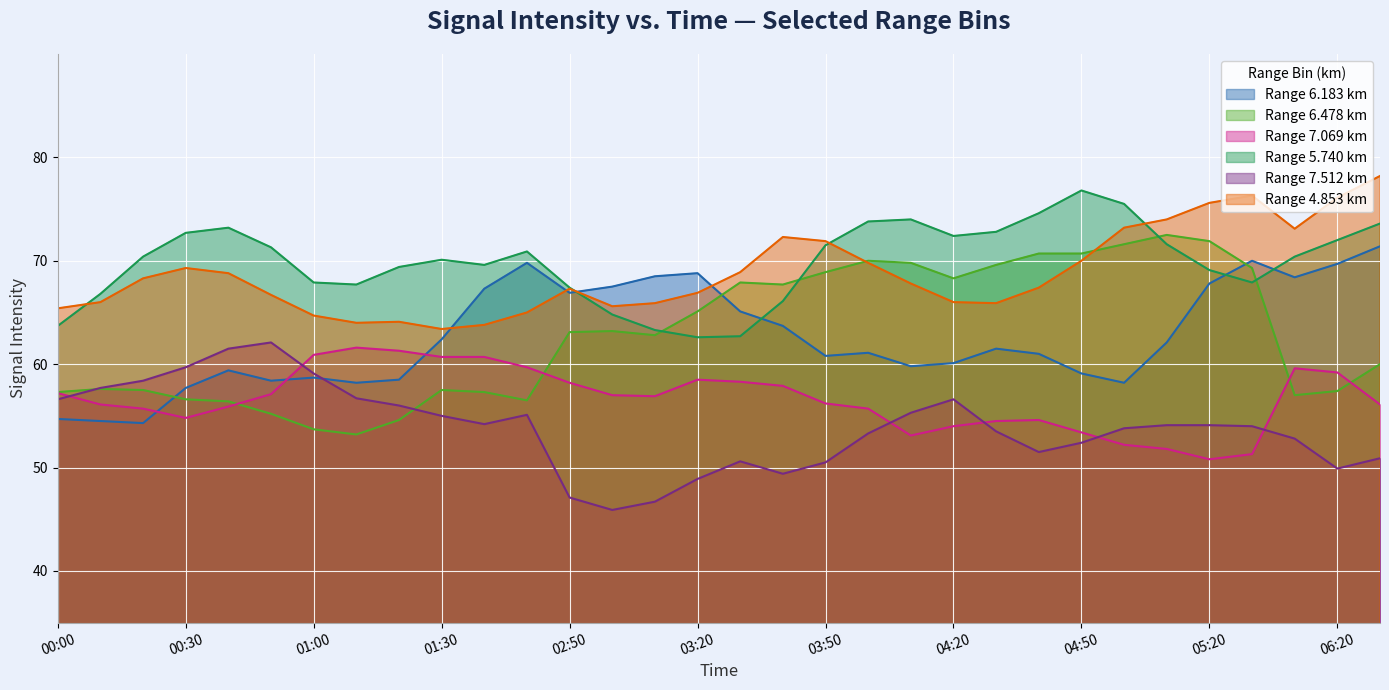

How many data points in 6.478 are less than 63?

16